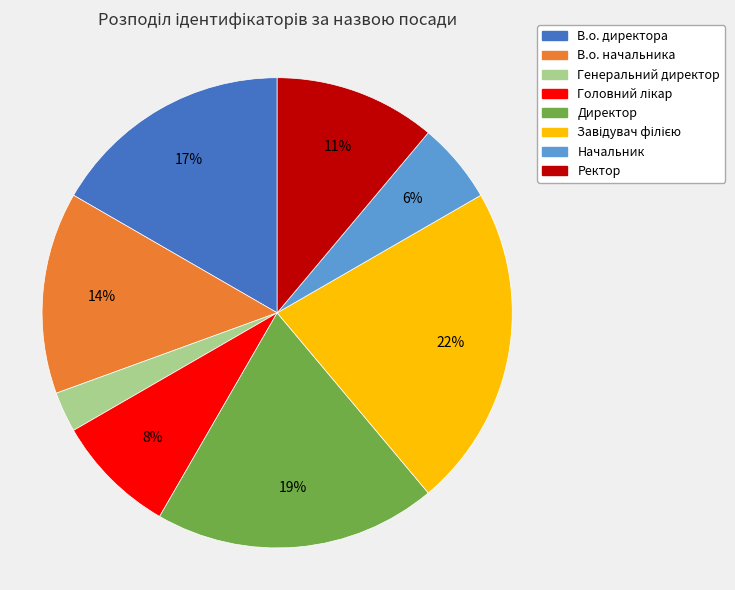

Which slice is the smallest?

Генеральний директор